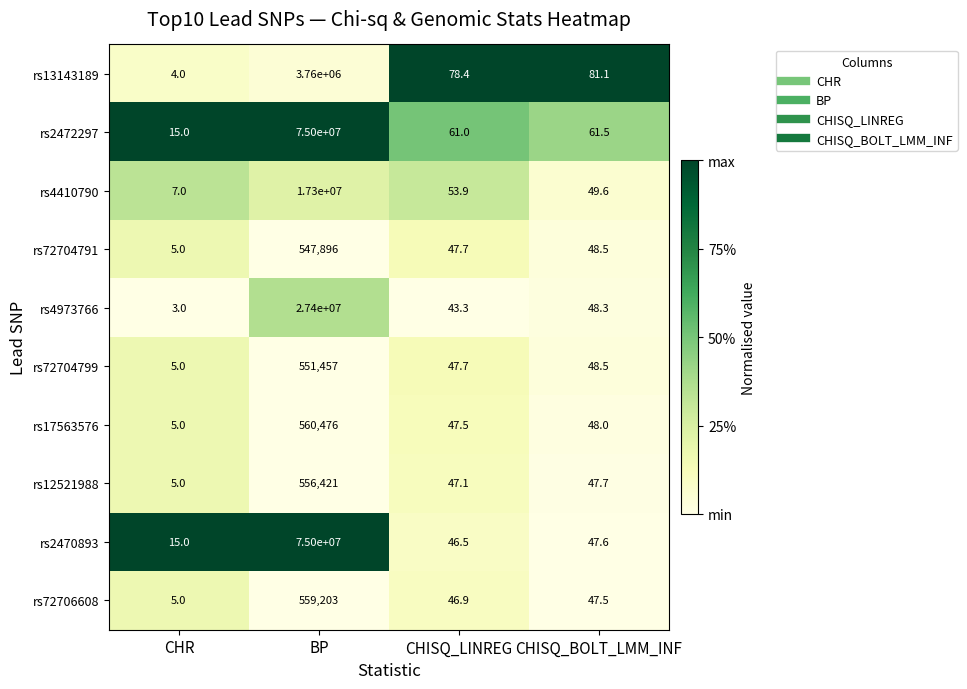

What is the difference between the rs2472297 values at CHR and CHISQ_BOLT_LMM_INF?

46.5